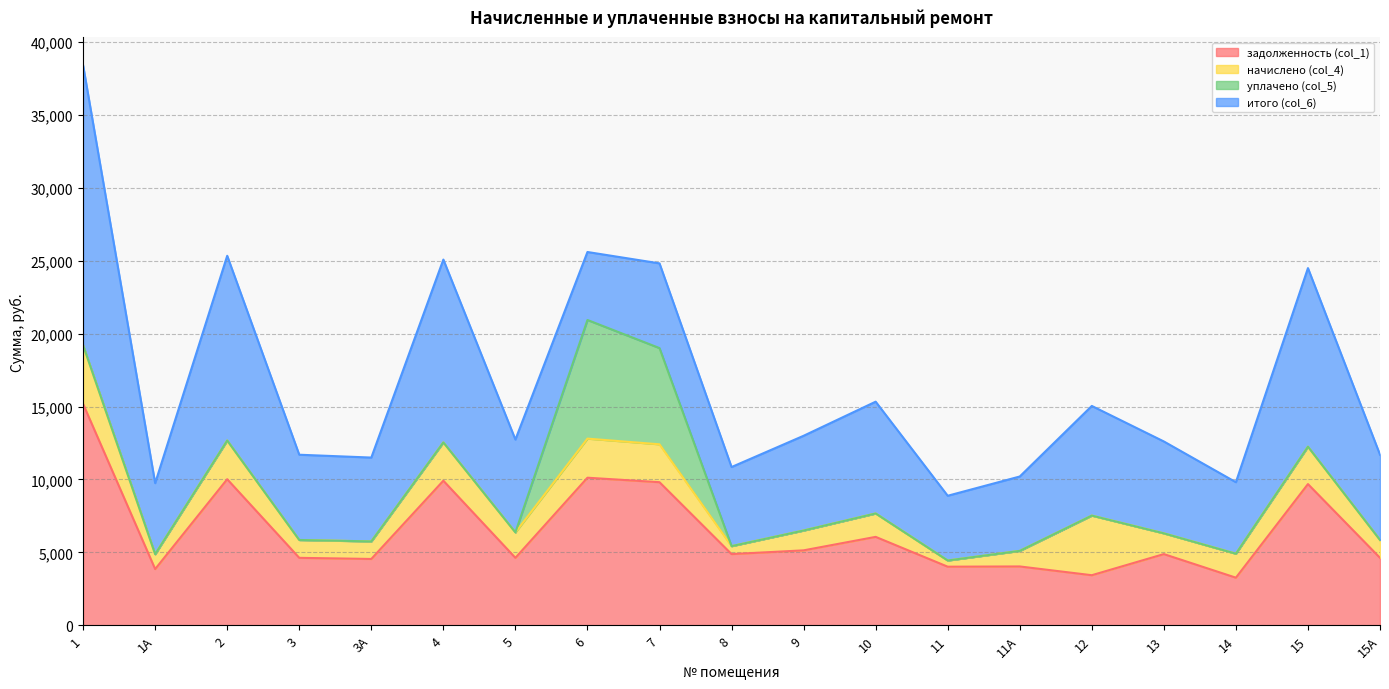

What is the maximum value for задолженность (col_1)?

15176.9